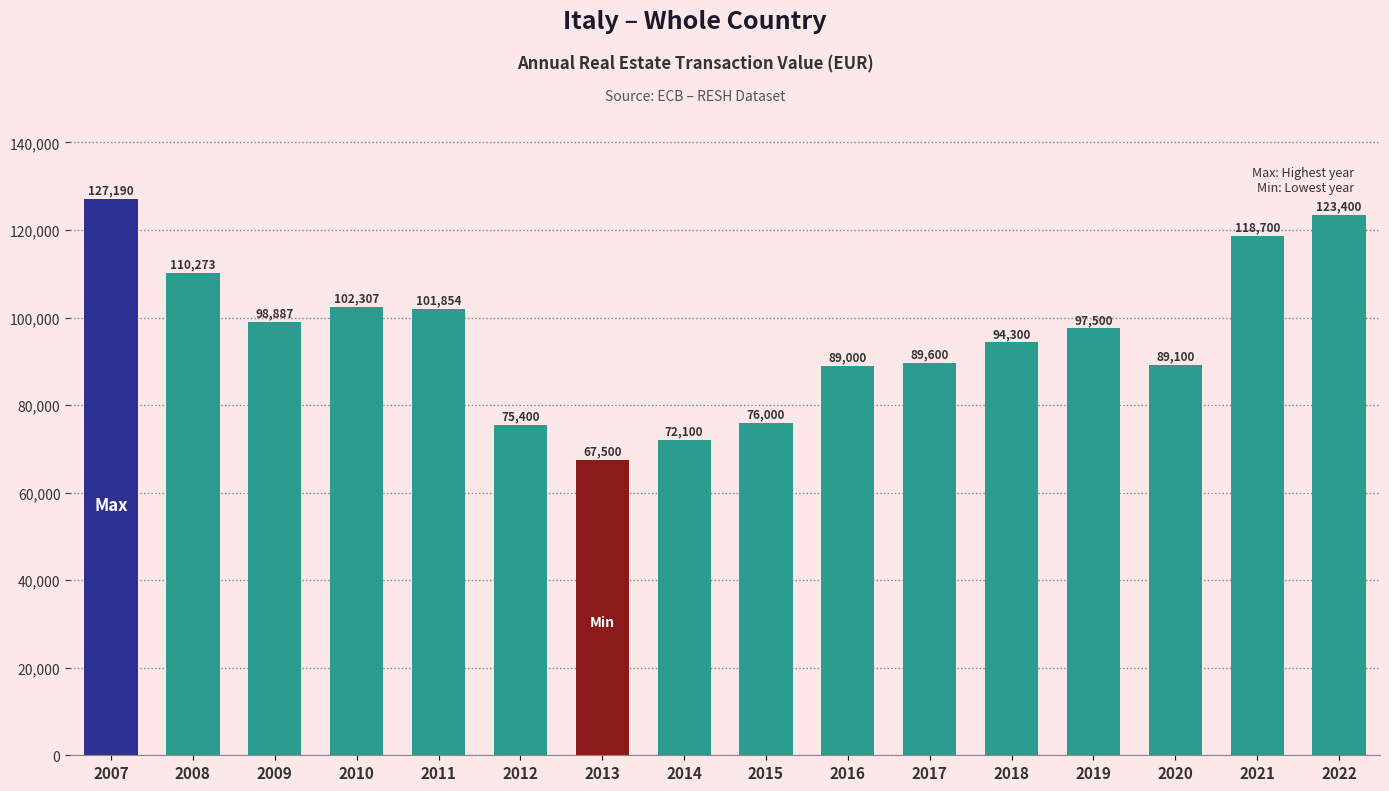

What is the ratio of the value at 2011 to the value at 2007?

0.8